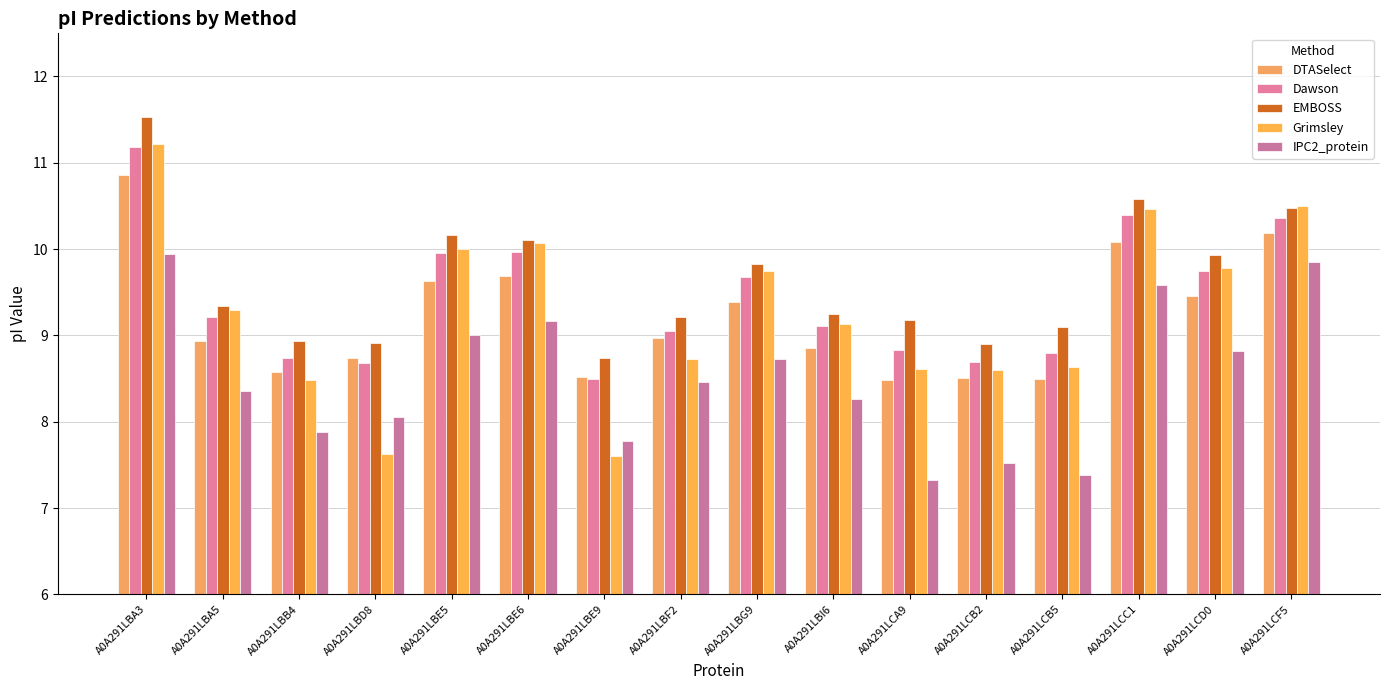

At which category is the sum across all series the highest?

A0A291LBA3